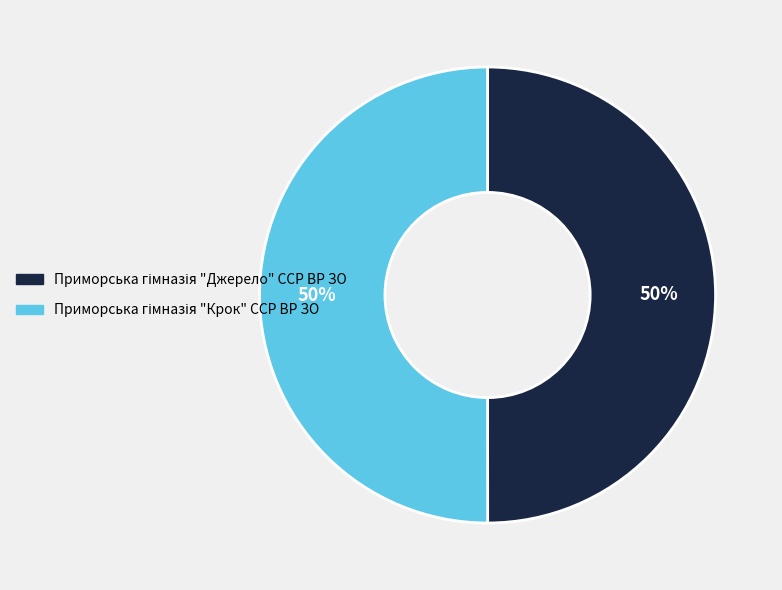

How many segments does this pie chart have?

2